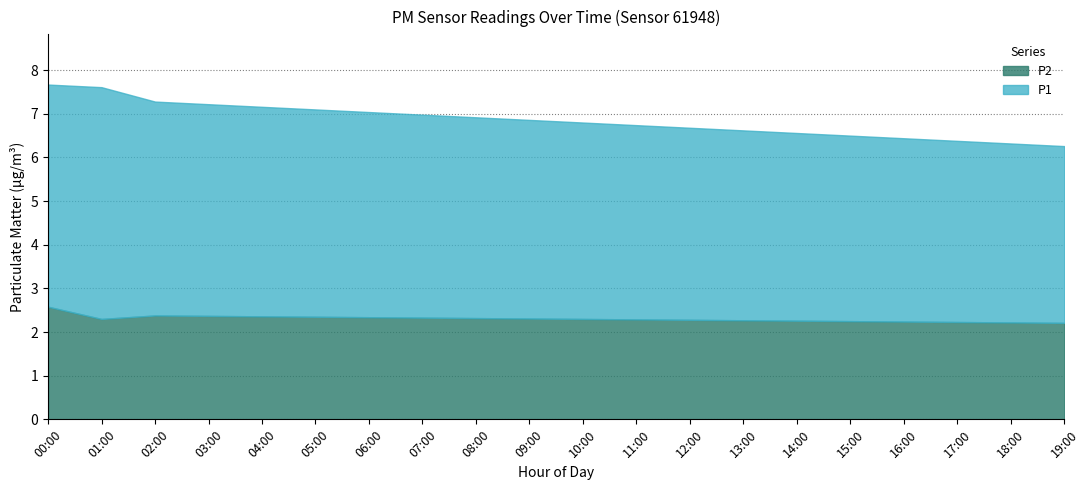

What is the lowest value of the P1 series?

4.0